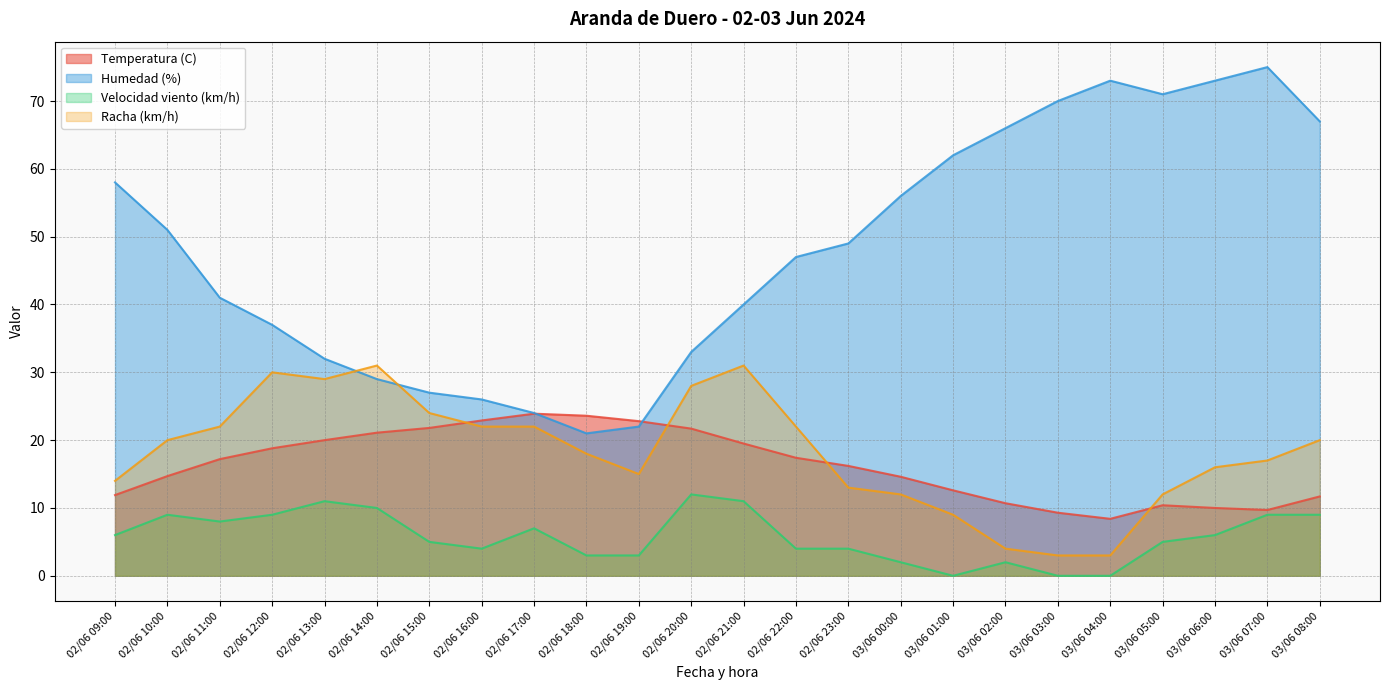

Where is the first local maximum for Velocidad viento (km/h)?

02/06 10:00